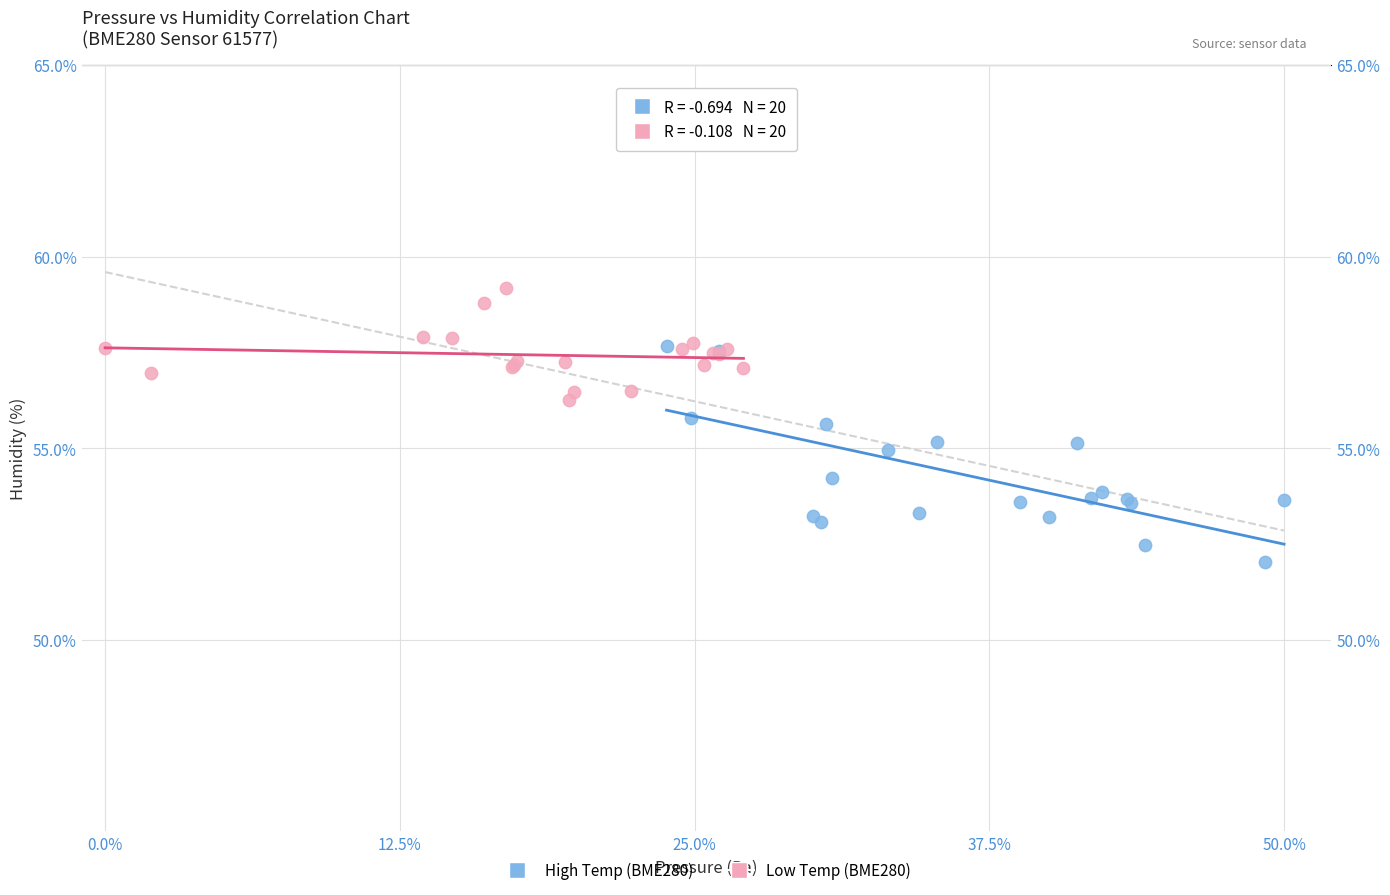

Which series has the largest Y range (max minus min)?

High Temp (BME280)